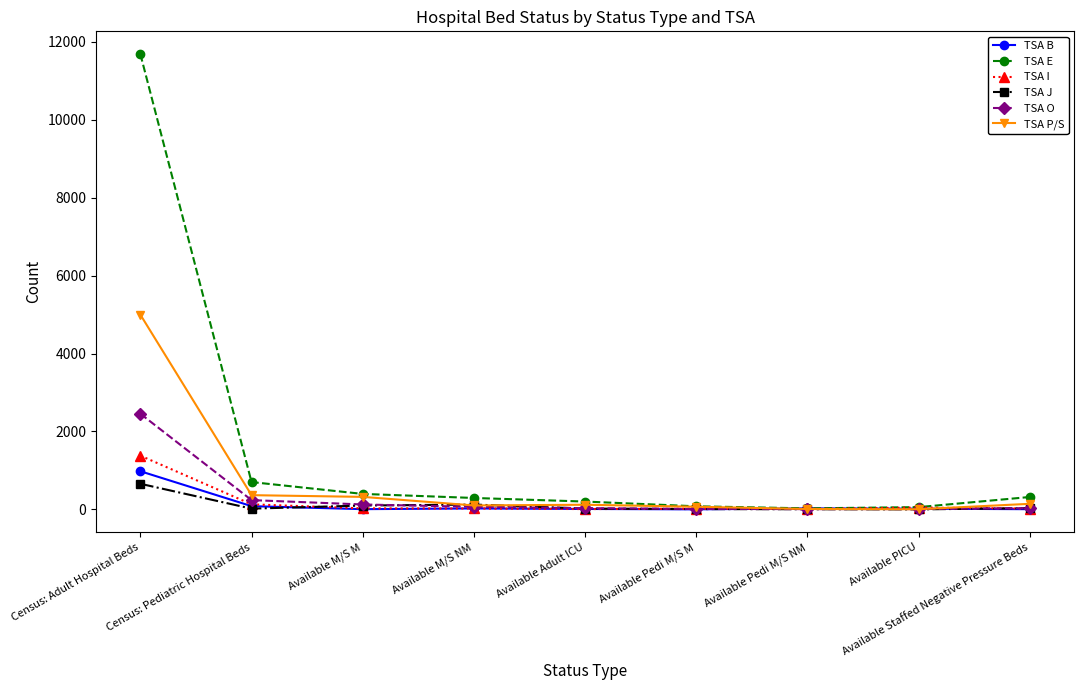

Which series changed the most between Census: Pediatric Hospital Beds and Available Adult ICU?

TSA E